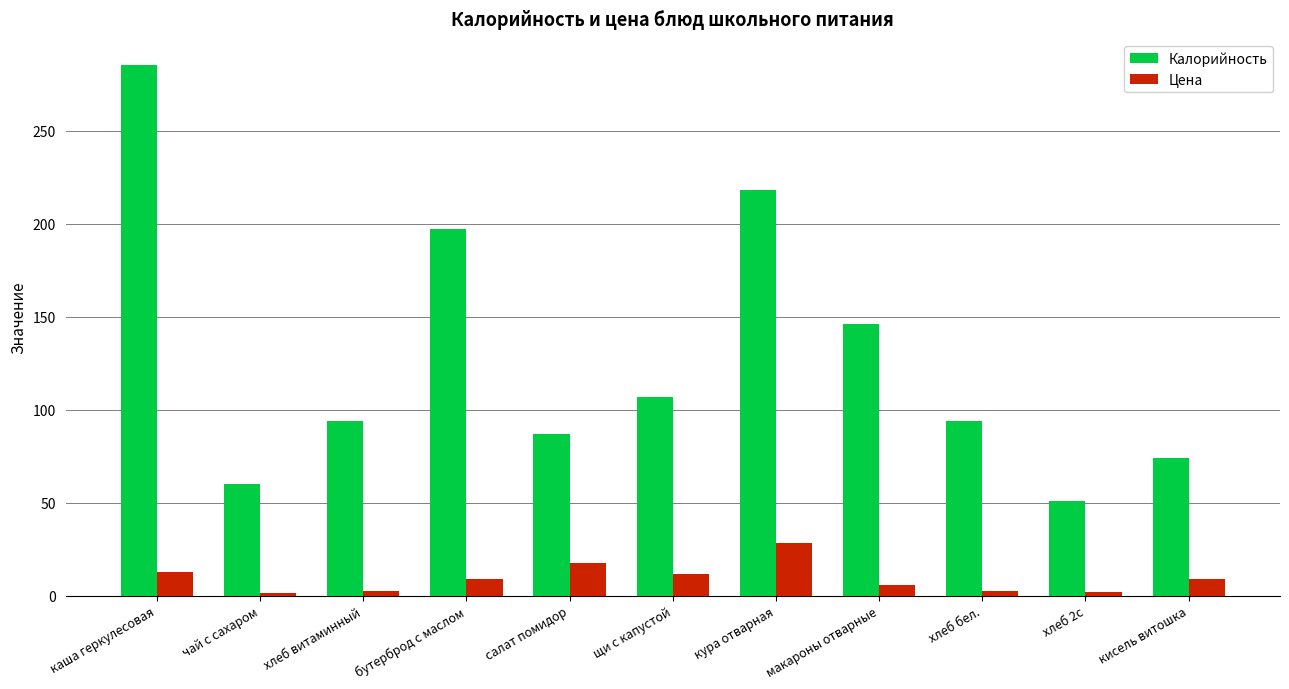

Which series changed the most between салат помидор and макароны отварные?

Калорийность